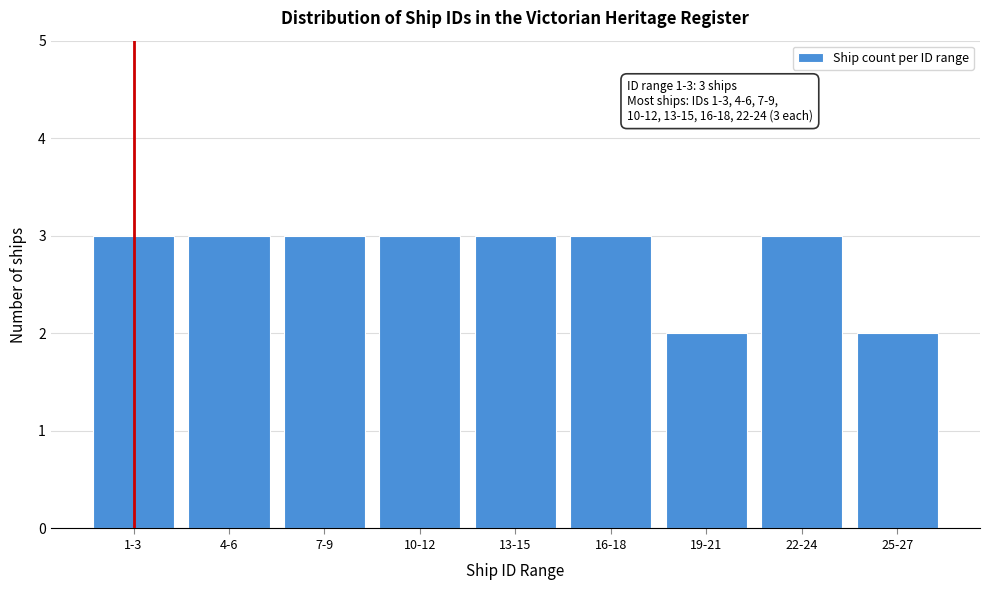

Reading left to right, transcribe all the data shown in this chart.

3	3	3	3	3	3	2	3	2